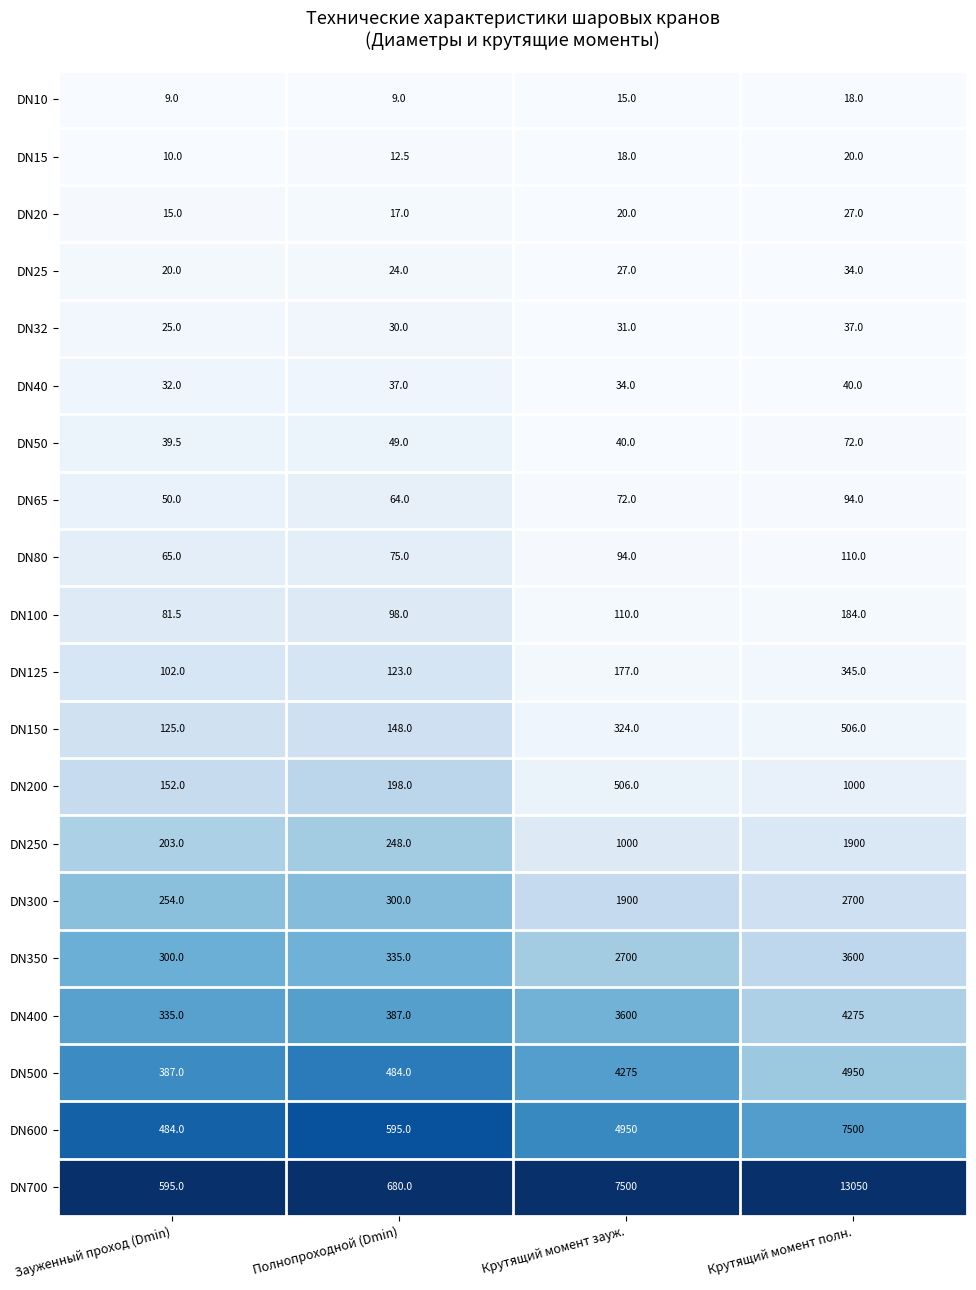

List the labels in order of DN350 value, largest first.

Крутящий момент полн., Крутящий момент зауж., Полнопроходной (Dmin), Зауженный проход (Dmin)